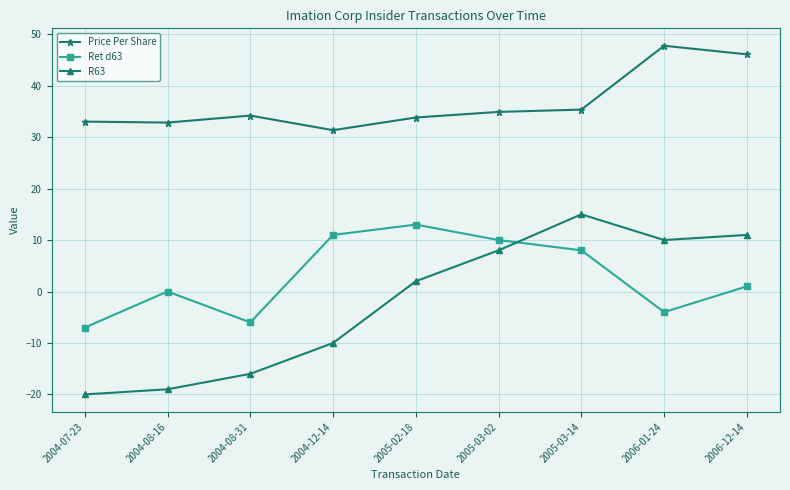

What is the difference between the second highest and second lowest values in the Ret d63 series?

17.0